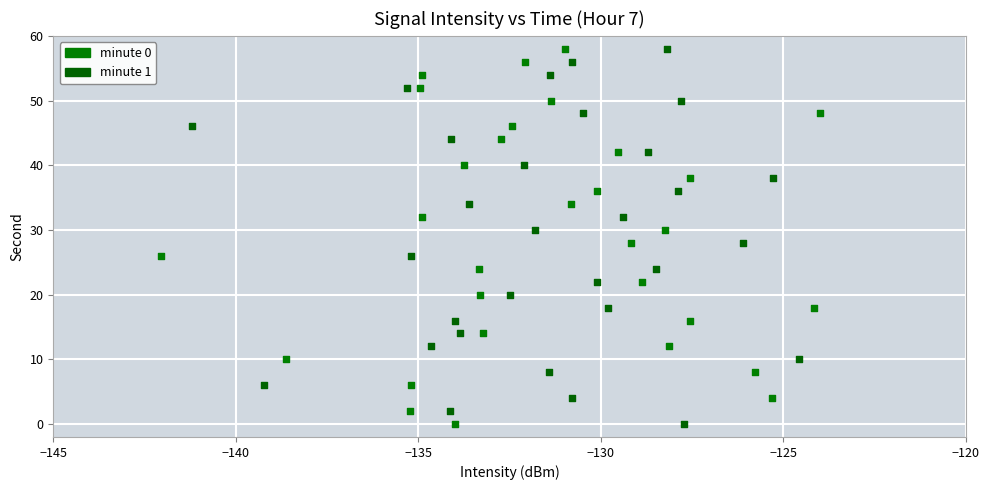

What are all the series names shown in the legend?

minute 0, minute 1